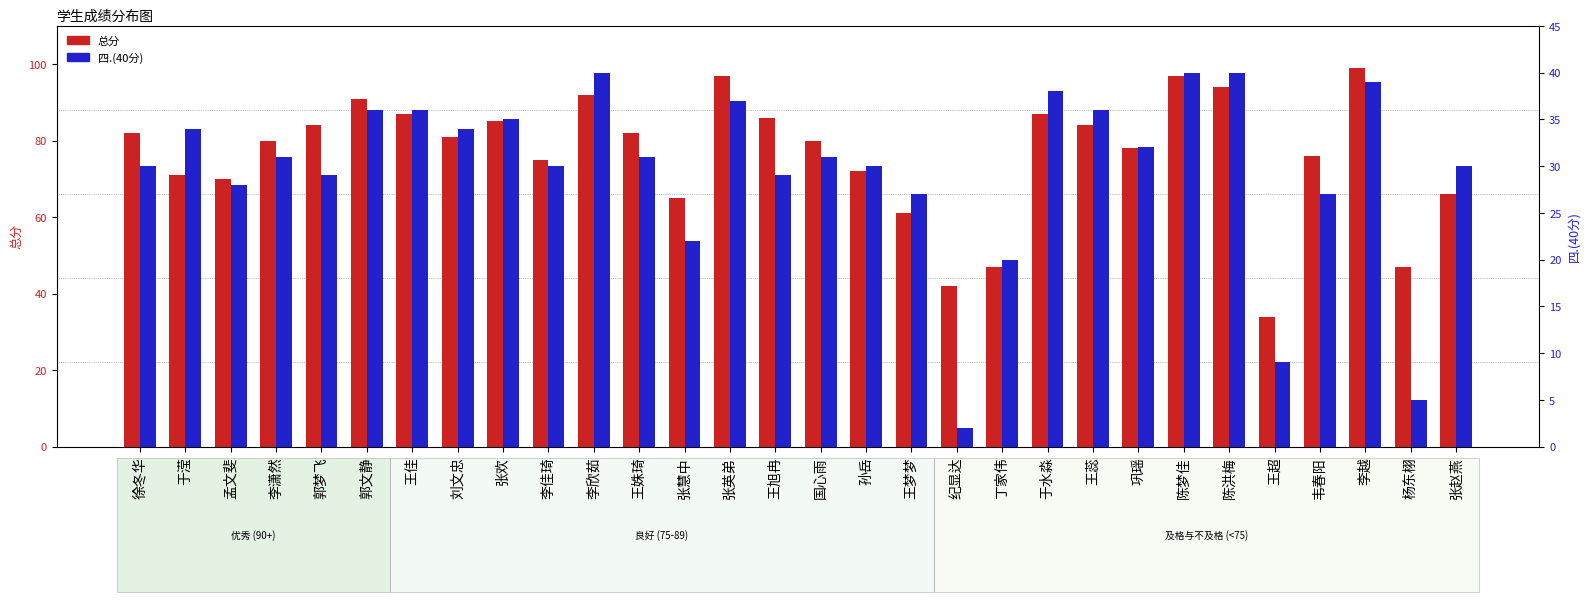

What is the sum of the 总分 values at 张赵燕 and 张英弟?

163